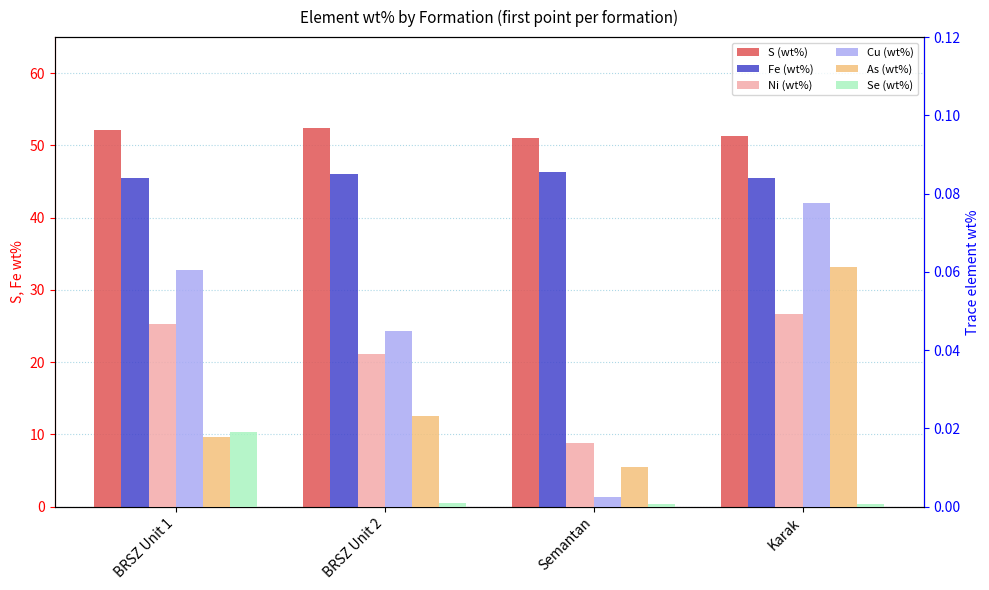

Are the bars horizontal?

No